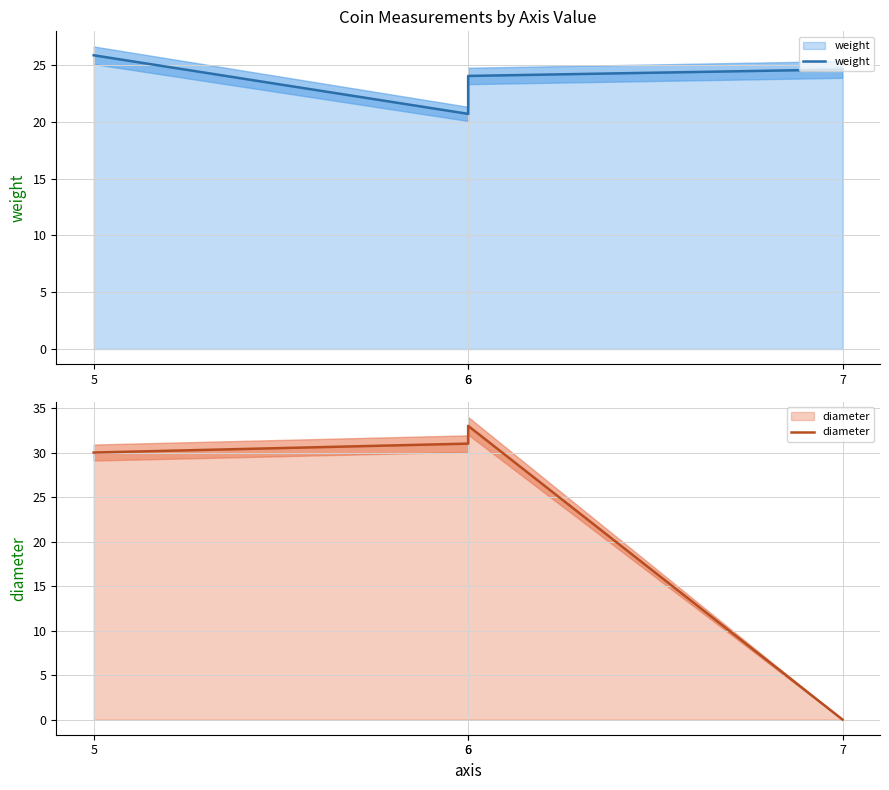

How many positive values does the diameter series have?

3